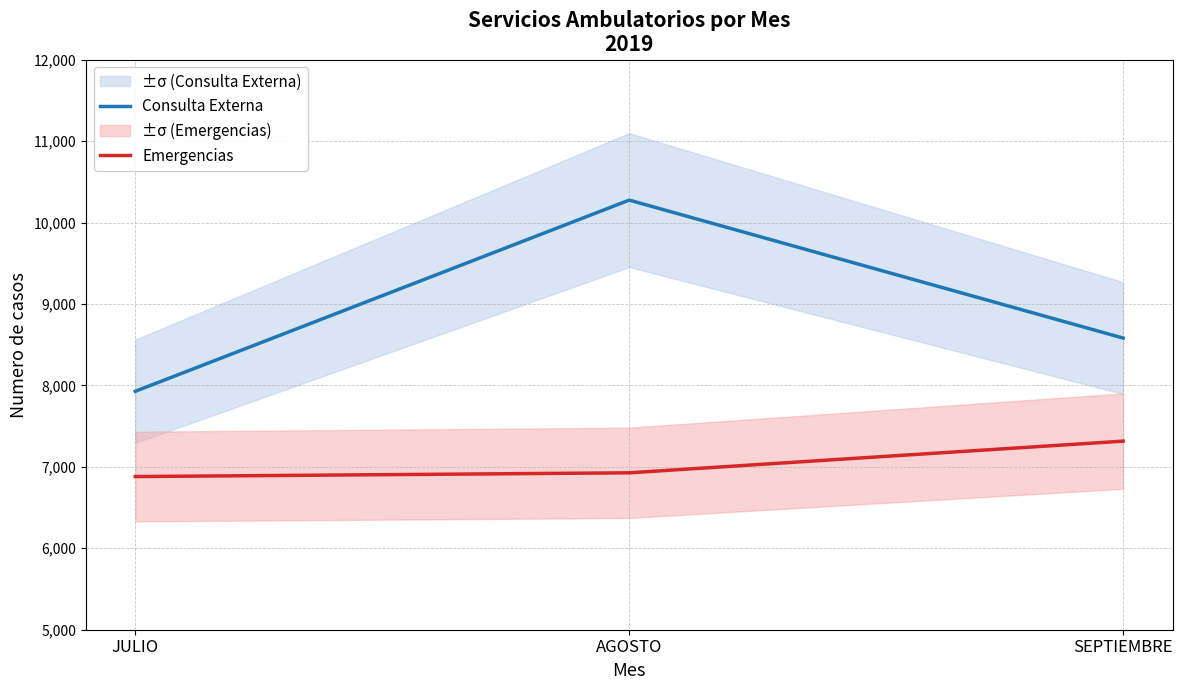

What is the label of the 2nd point from the left?

AGOSTO